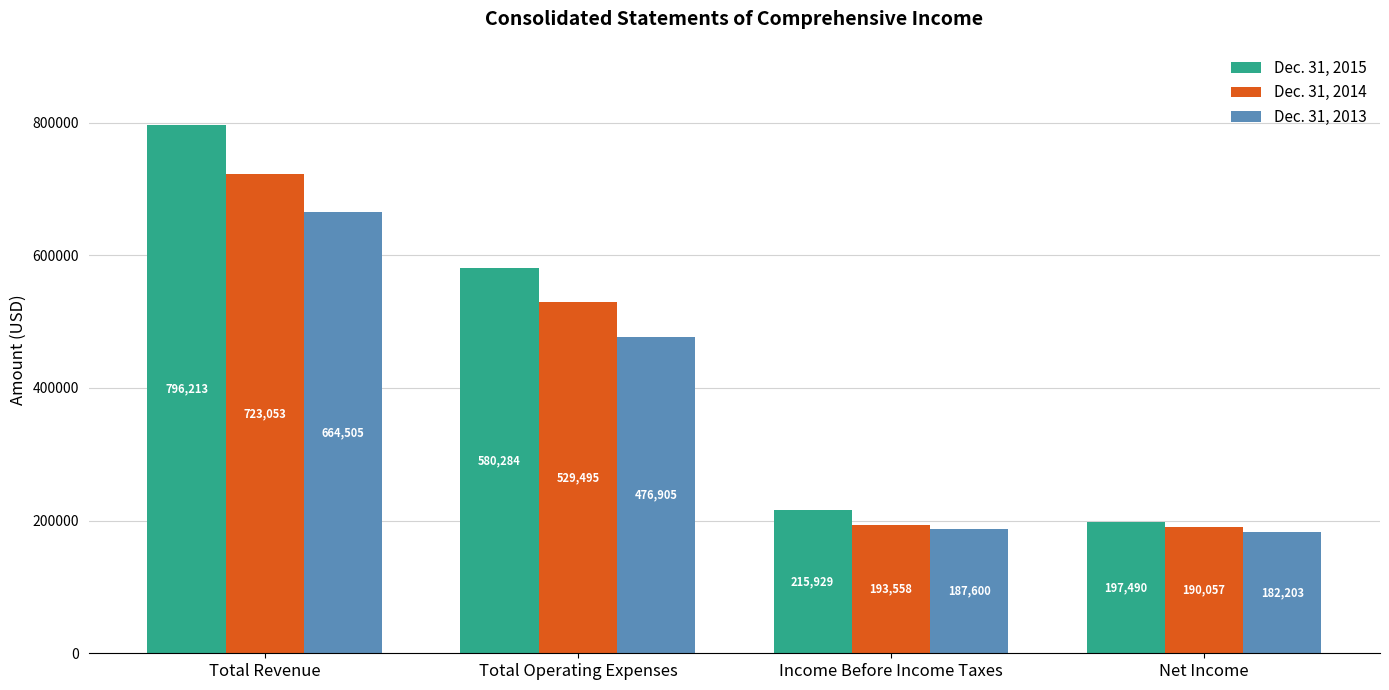

Is the value of Dec. 31, 2015 at Income Before Income Taxes greater than the value of Dec. 31, 2013 at Total Operating Expenses?

No